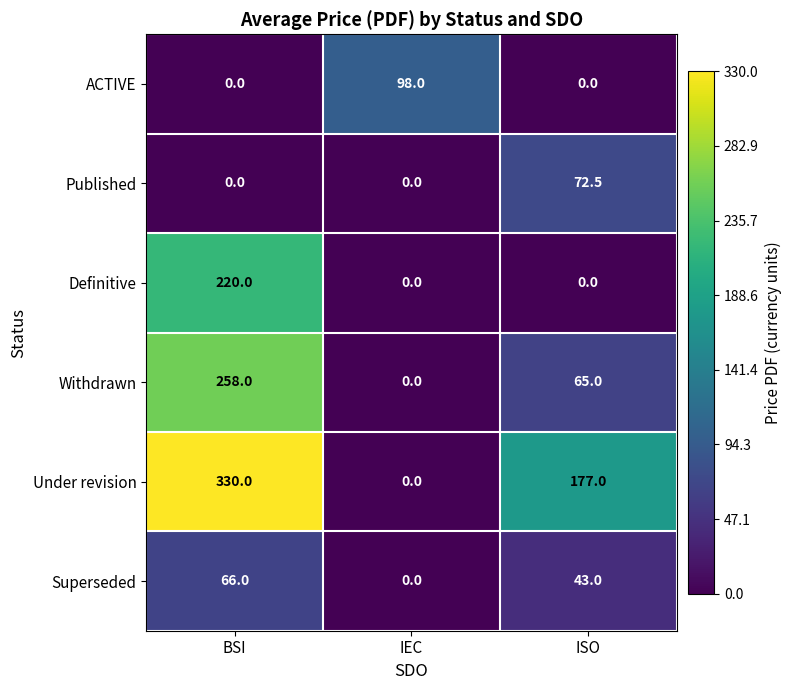

What is the average value of the Definitive series?

73.3